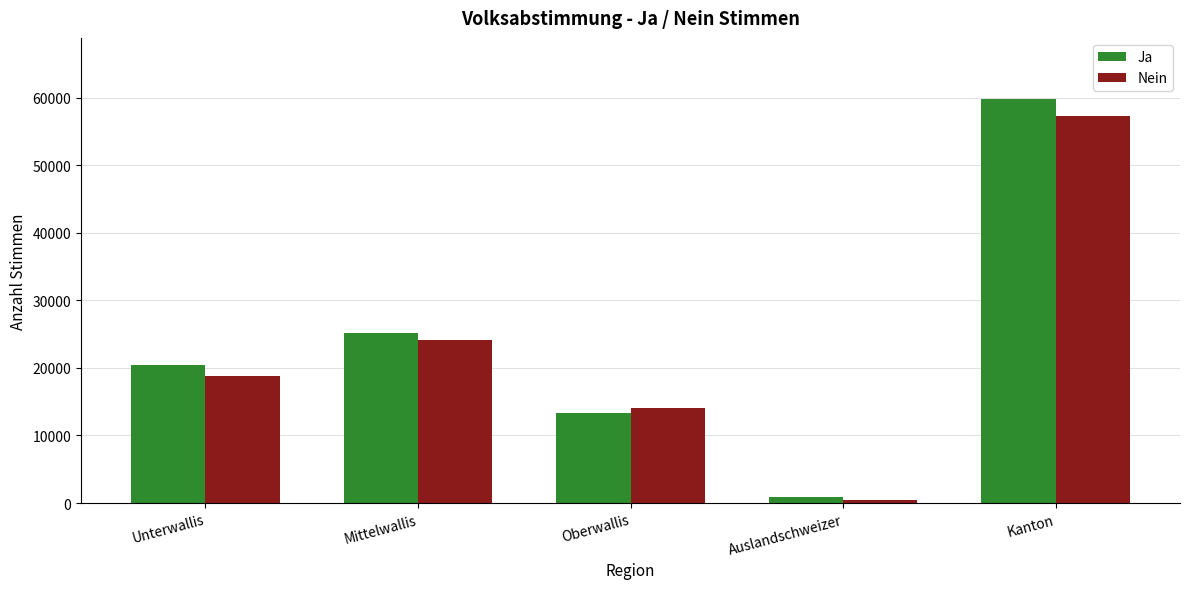

What is the smallest value displayed?

396